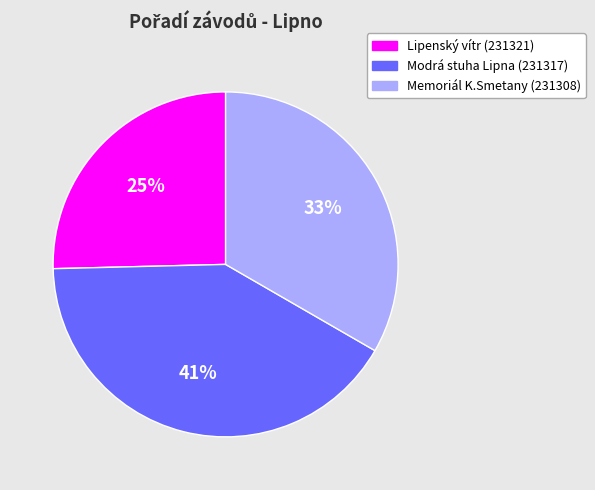

Is it true that Modrá stuha Lipna (231317) is 33% of the pie?

False